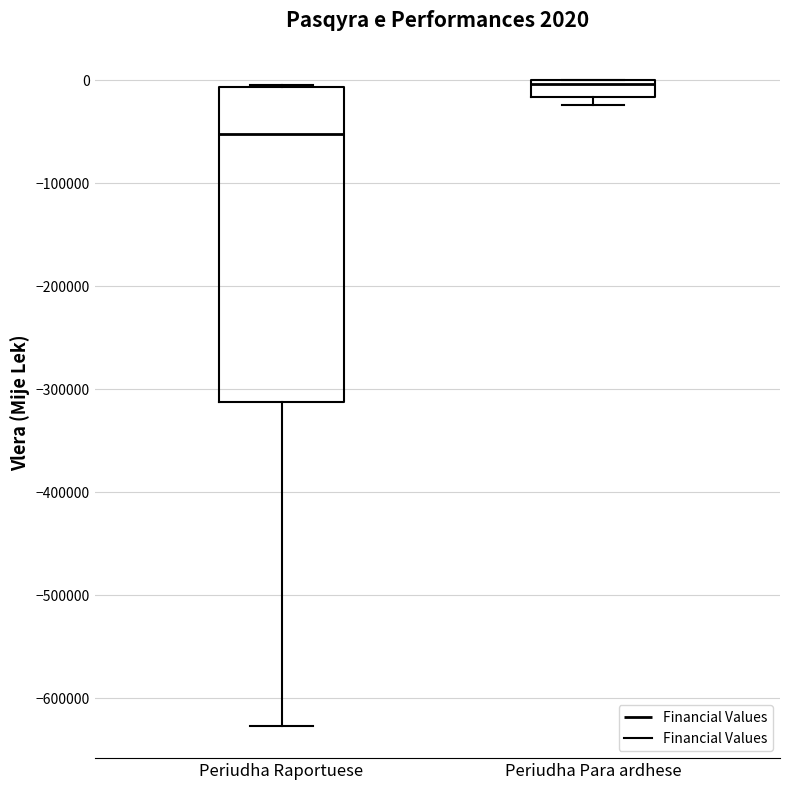

Which box's median line is the lowest?

Periudha Raportuese